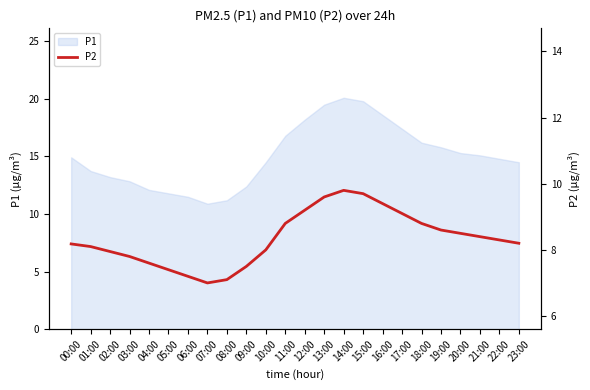

True or false: P1 has a value of 25.4 at 19:00.

False